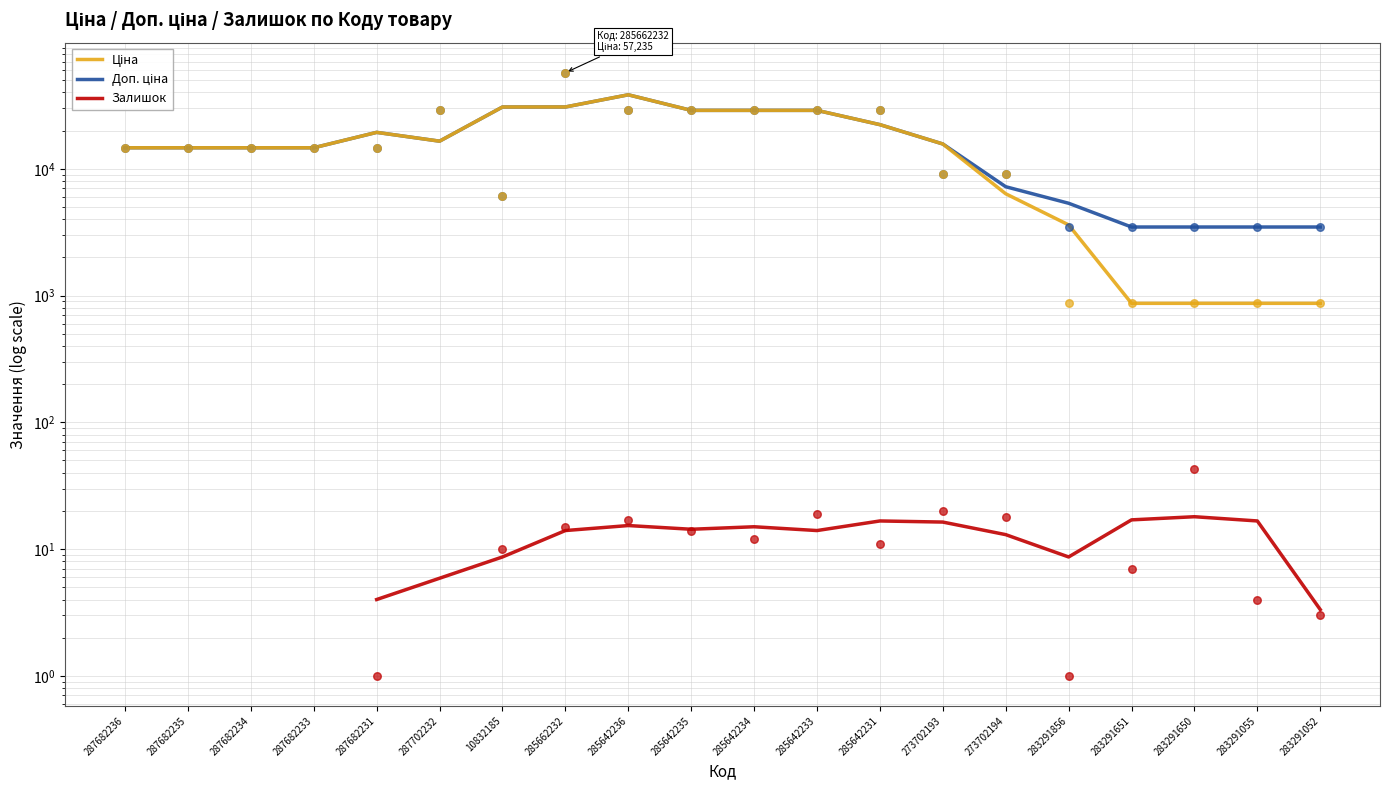

Which series has the largest total across all categories?

Доп. ціна